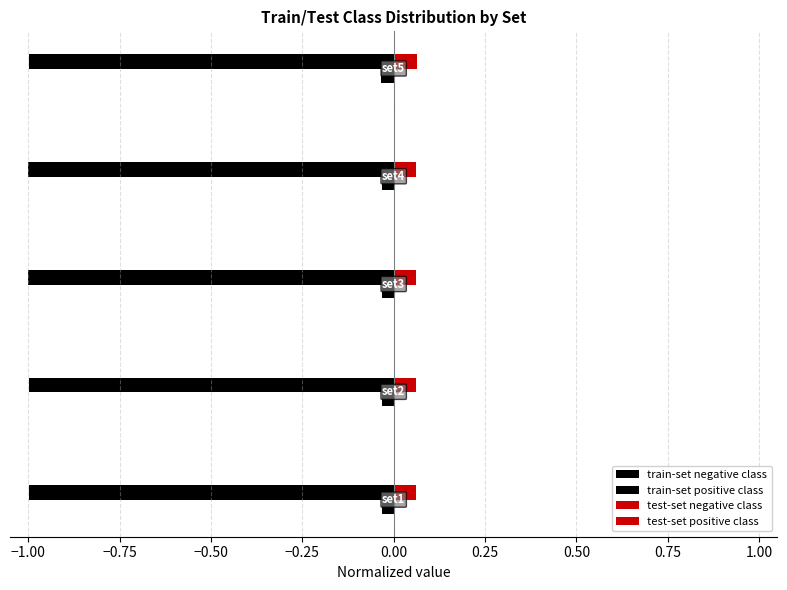

Count the number of categories in the chart.

5